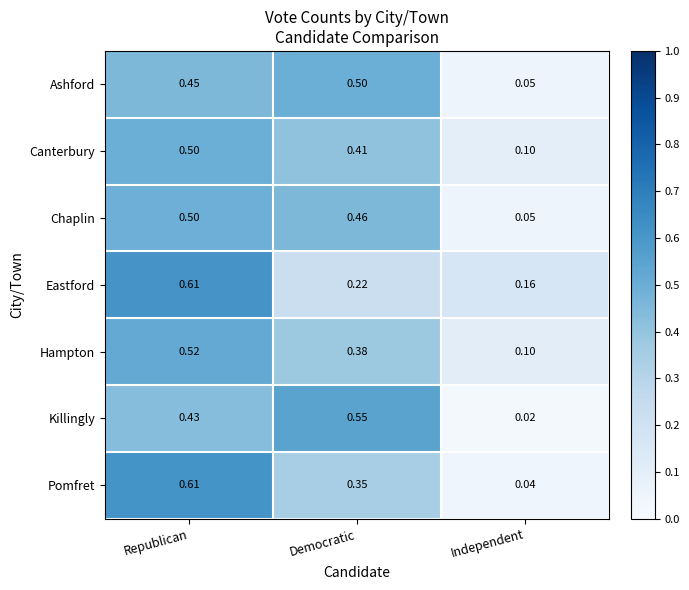

Which series has the widest spread of values?

Pomfret